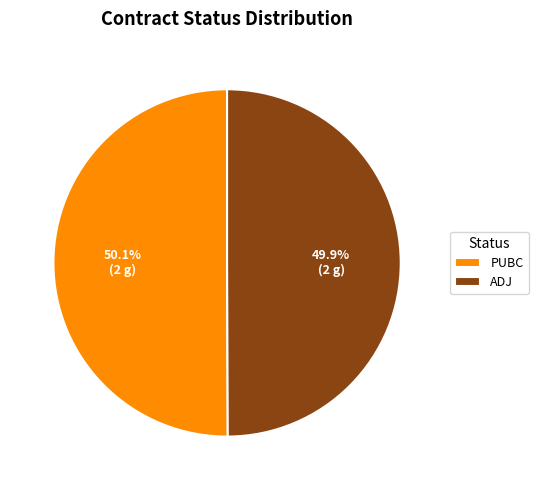

To the nearest percent, what is the average slice percentage?

50%